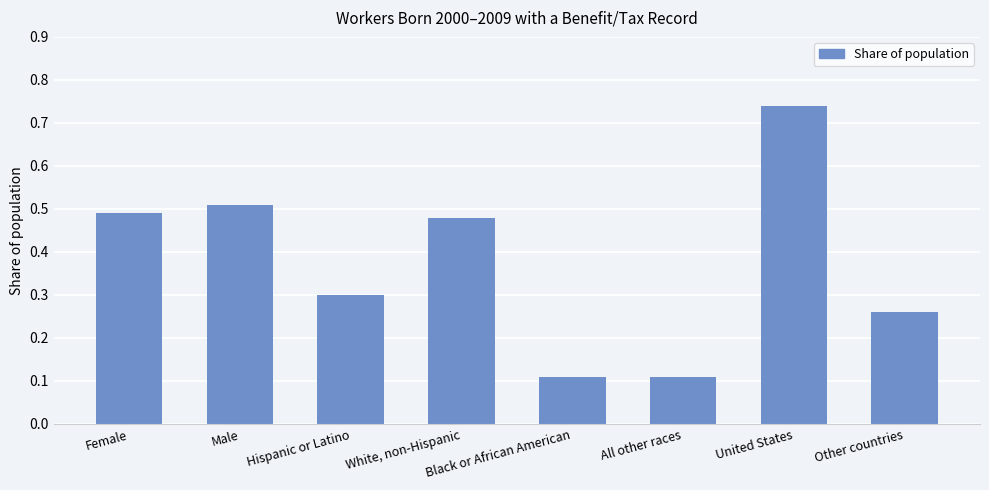

How many series are shown in this chart?

1